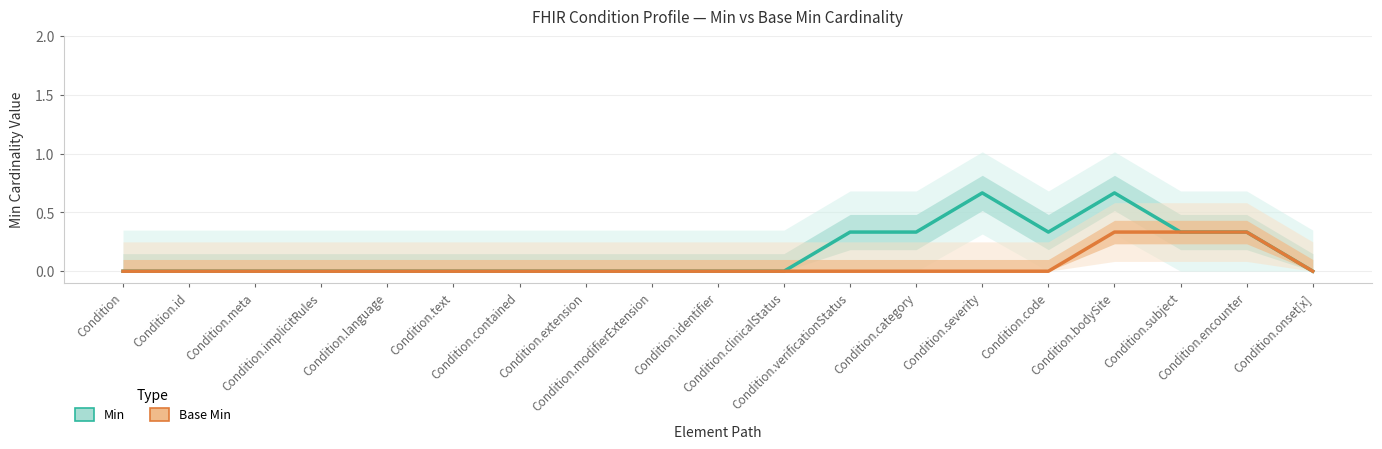

True or false: Min and Base Min cross at least once.

False